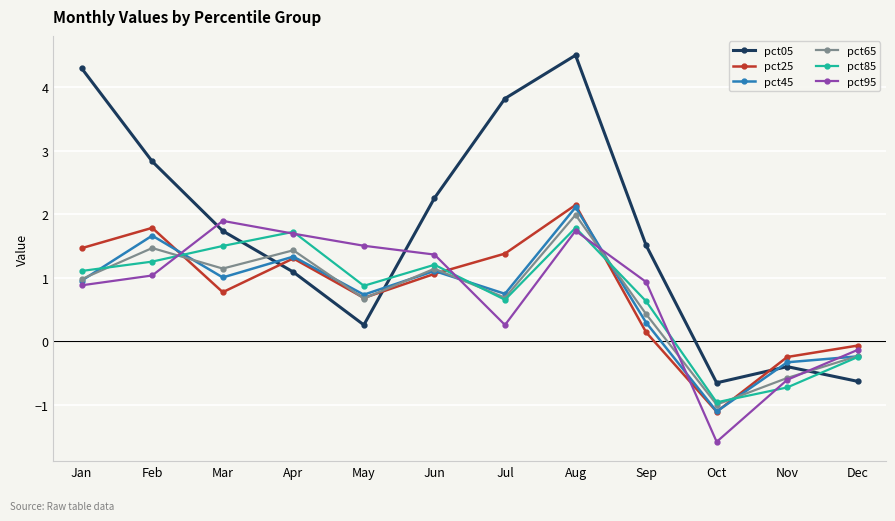

What is the sum of the pct45 values at Mar and Jun?

2.1